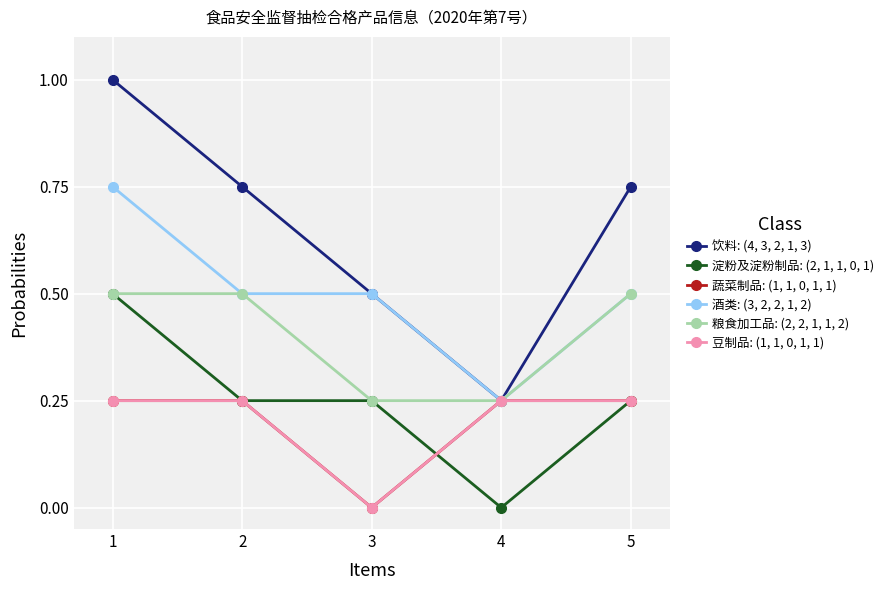

Does the chart have visible grid lines?

Yes